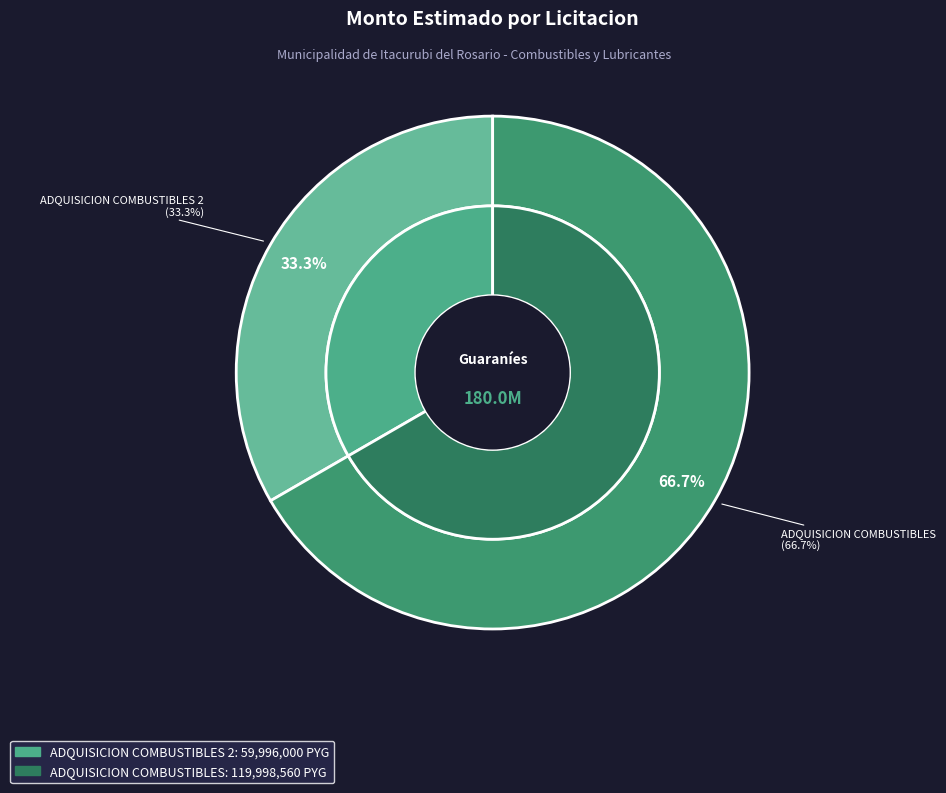

Is the sum of ADQUISICION COMBUSTIBLES and ADQUISICION COMBUSTIBLES 2 greater than half?

Yes